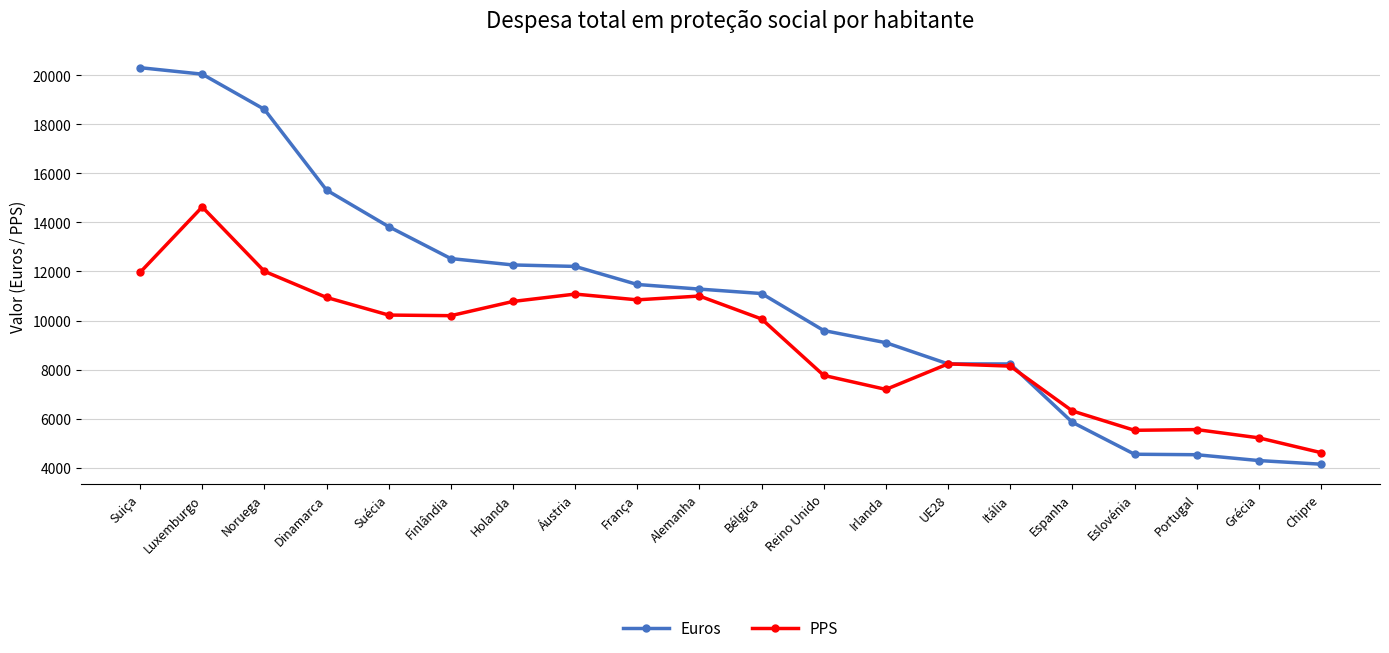

What is the highest value of the PPS series?

14627.7